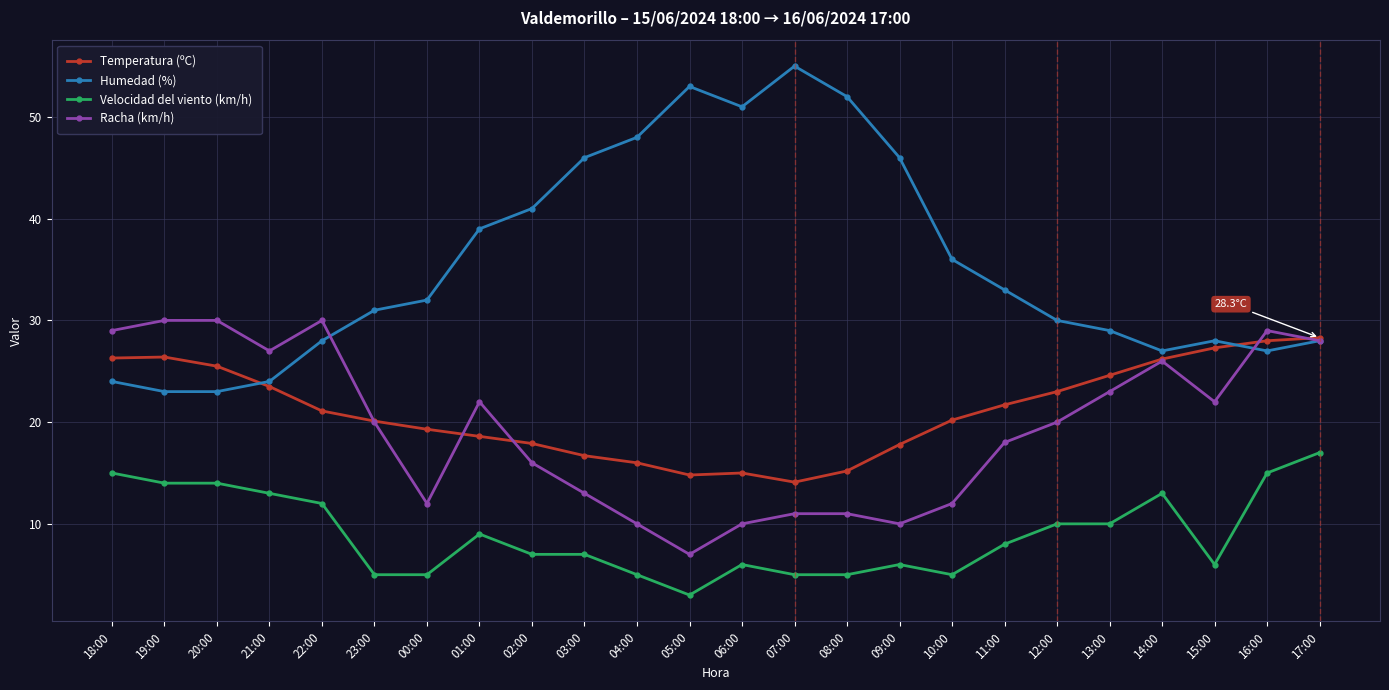

At which category is the sum across all series the highest?

17:00